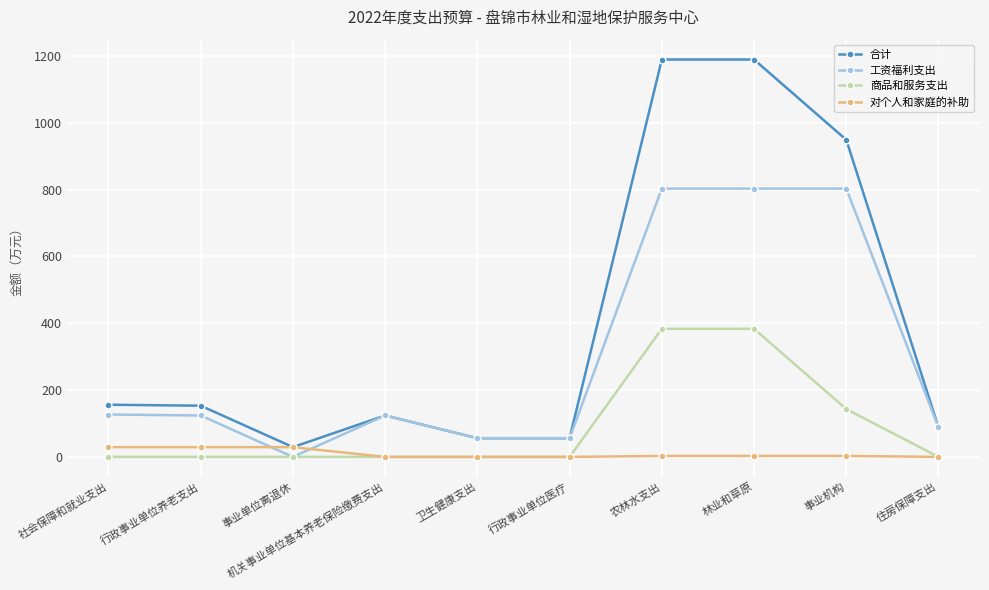

Which category has the lowest value in the 工资福利支出 series?

事业单位离退休